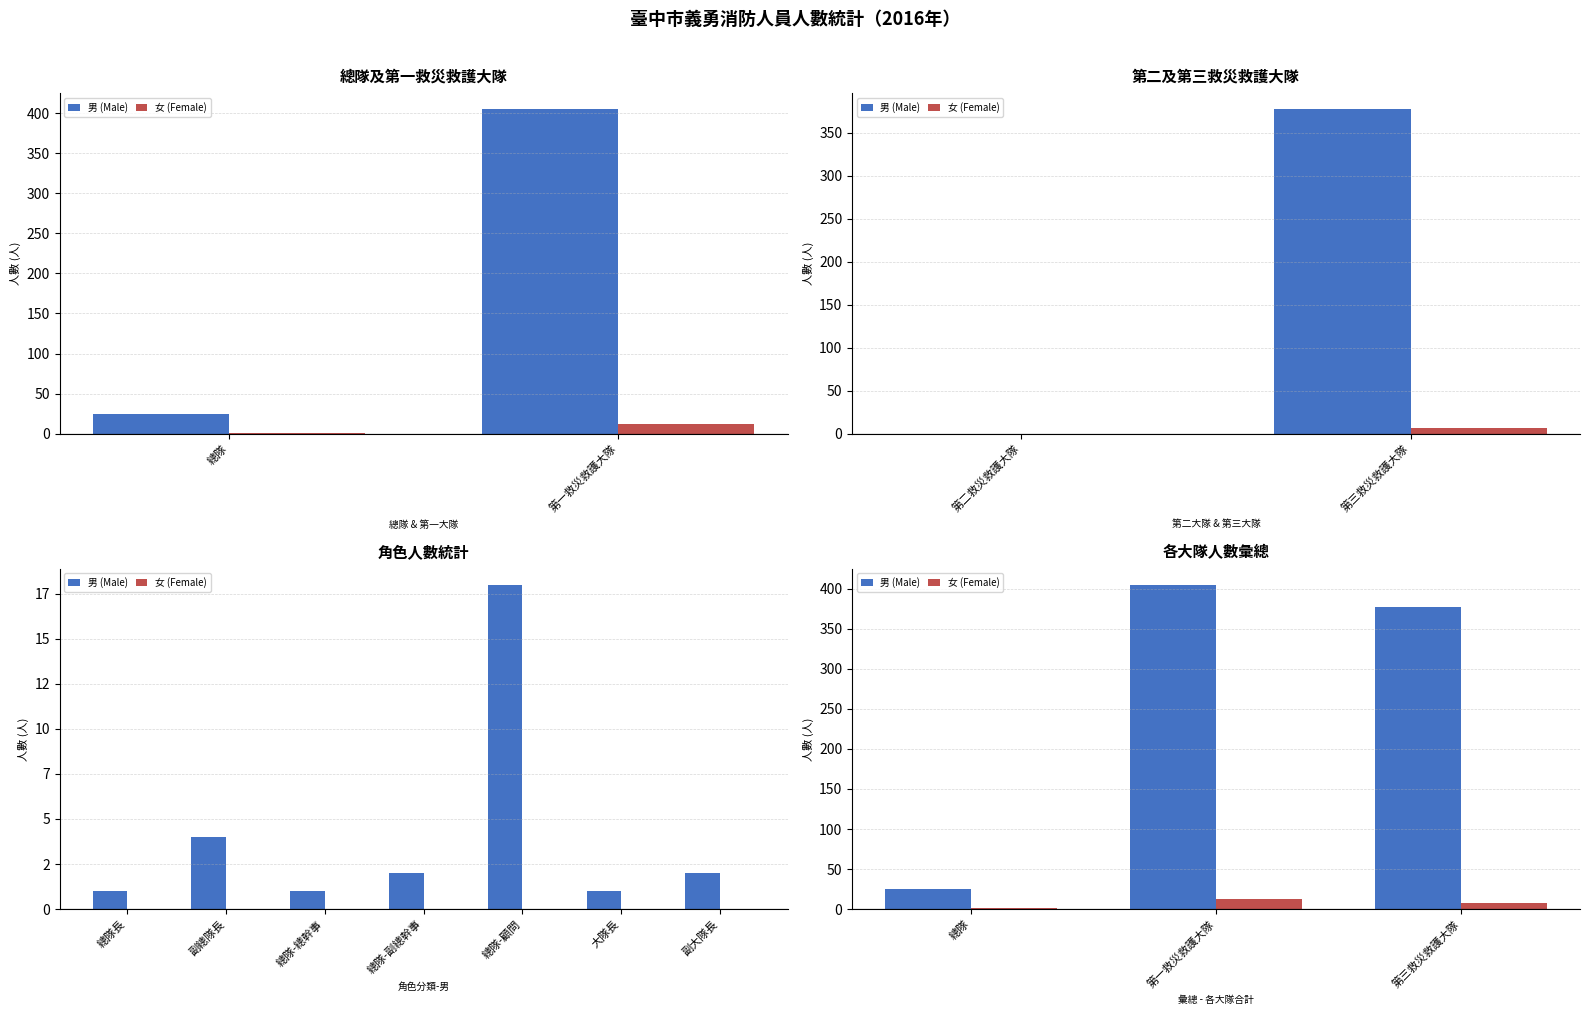

Rank the series by their average value, from lowest to highest.

女 (Female), 男 (Male)